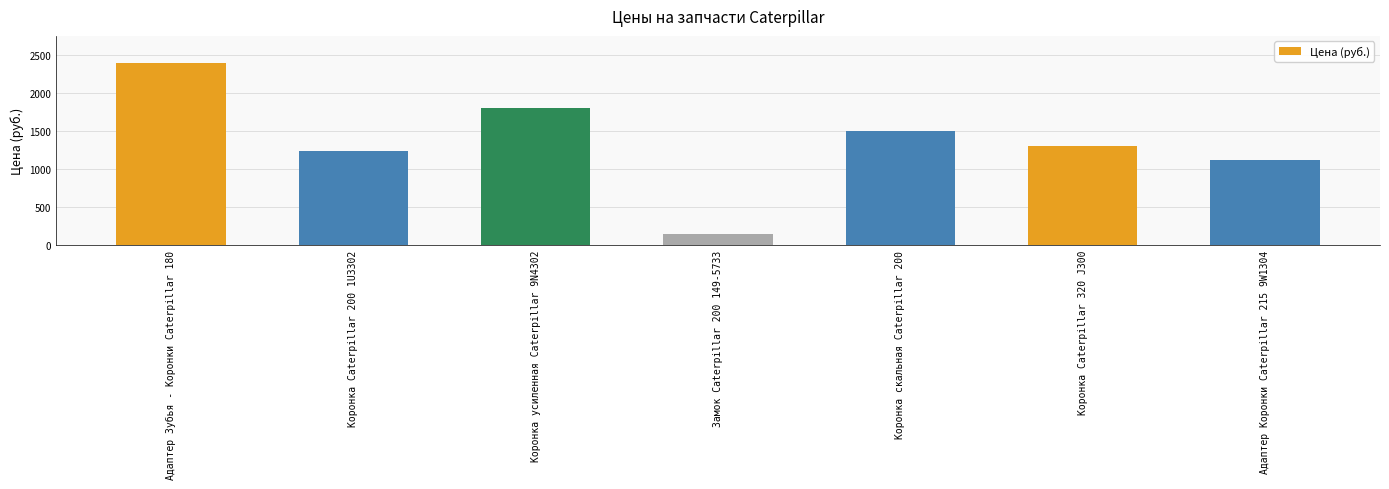

Reading left to right, transcribe all the data shown in this chart.

Адаптер Зубья - Коронки Caterpillar 180=2390	Коронка Caterpillar 200 1U3302=1230	Коронка усиленная Caterpillar 9N4302=1795	Замок Caterpillar 200 149-5733=150	Коронка скальная Caterpillar 200=1500	Коронка Caterpillar 320 J300=1300	Адаптер Коронки Caterpillar 215 9W1304=1119